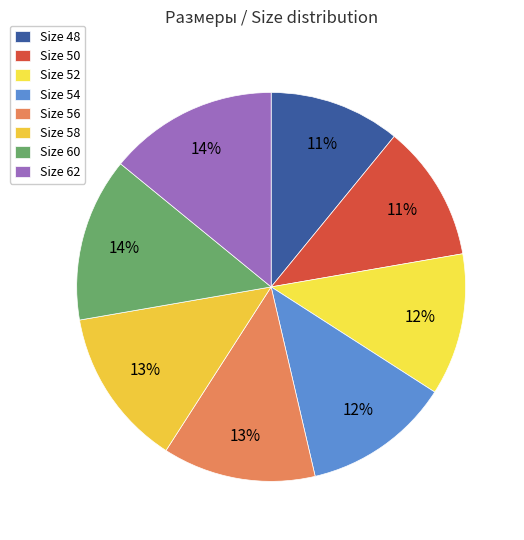

Rank the categories by value from highest to lowest.

62, 60, 58, 56, 54, 52, 50, 48